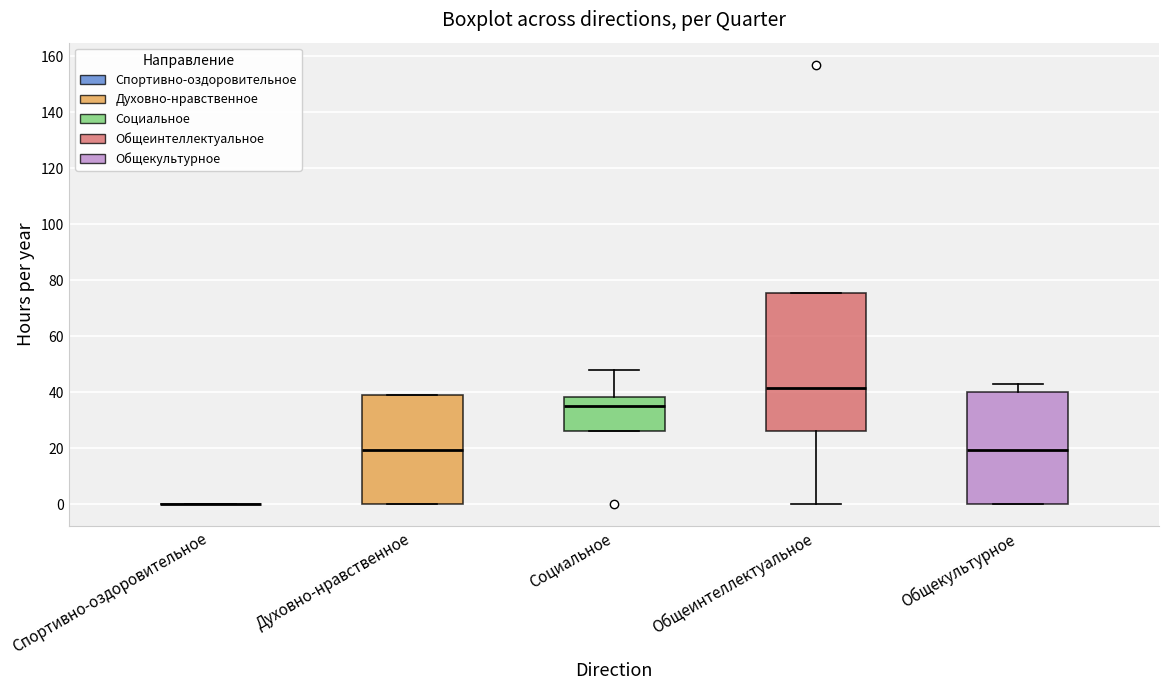

Reading left to right, read every box against the y-axis: the position of its median line, the range the box covers, and the ends of its whiskers. The values are not printed on the chart, so give them approximately, as read against the axis.

Спортивно-оздоровительное: box collapsed to a line at 0, whiskers 0 to 0
Духовно-нравственное: median 20, box 0 to 40, whiskers 0 to 40
Социальное: median 36, box 26 to 38, whiskers 26 to 48
Общеинтеллектуальное: median 42, box 26 to 76, whiskers 0 to 76
Общекультурное: median 20, box 0 to 40, whiskers 0 to 44